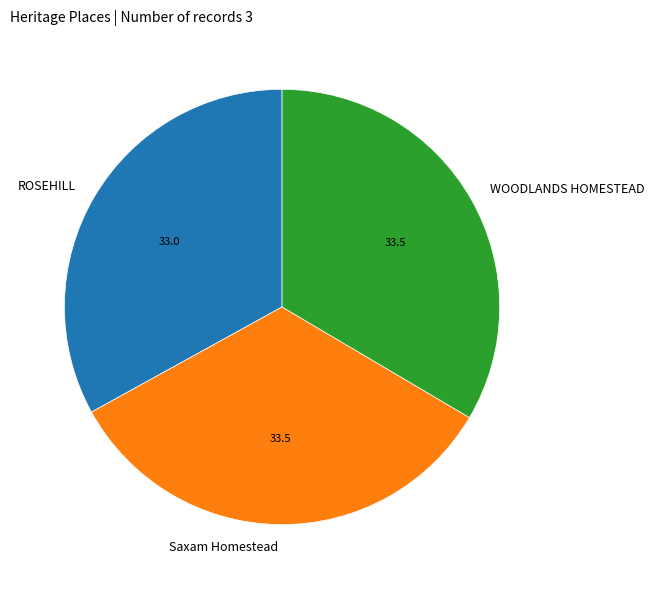

Count the number of slices in the pie.

3